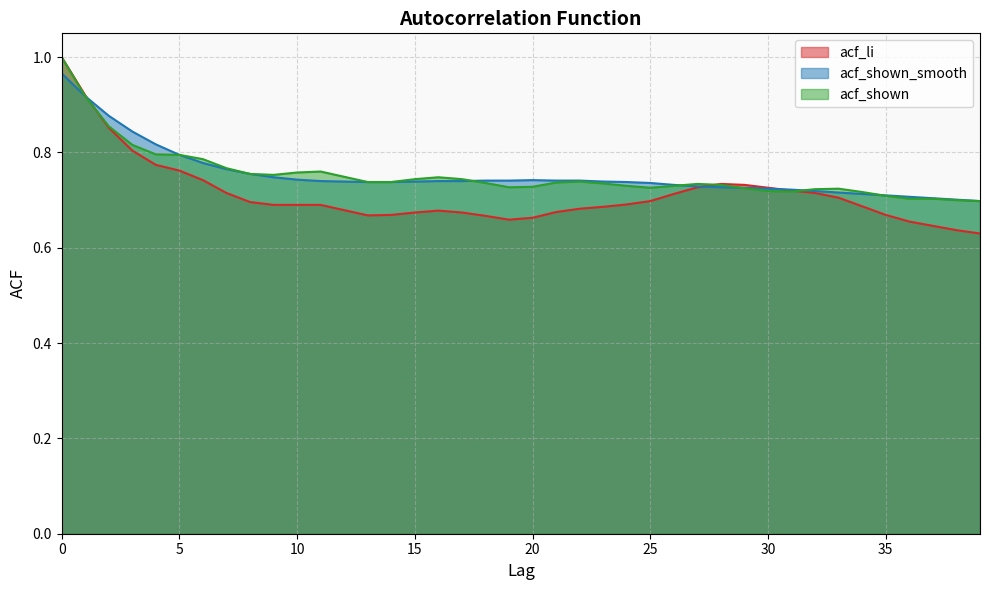

True or false: acf_shown and acf_li intersect in this chart.

True